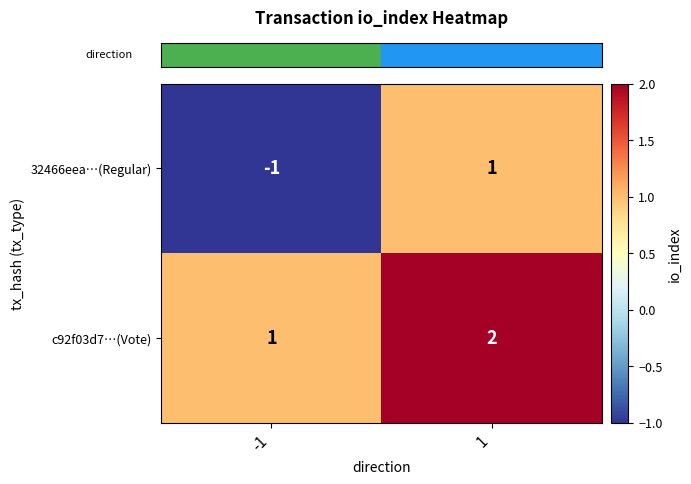

The 32466eea…(Regular) series shows -1 at -1. True or false?

True